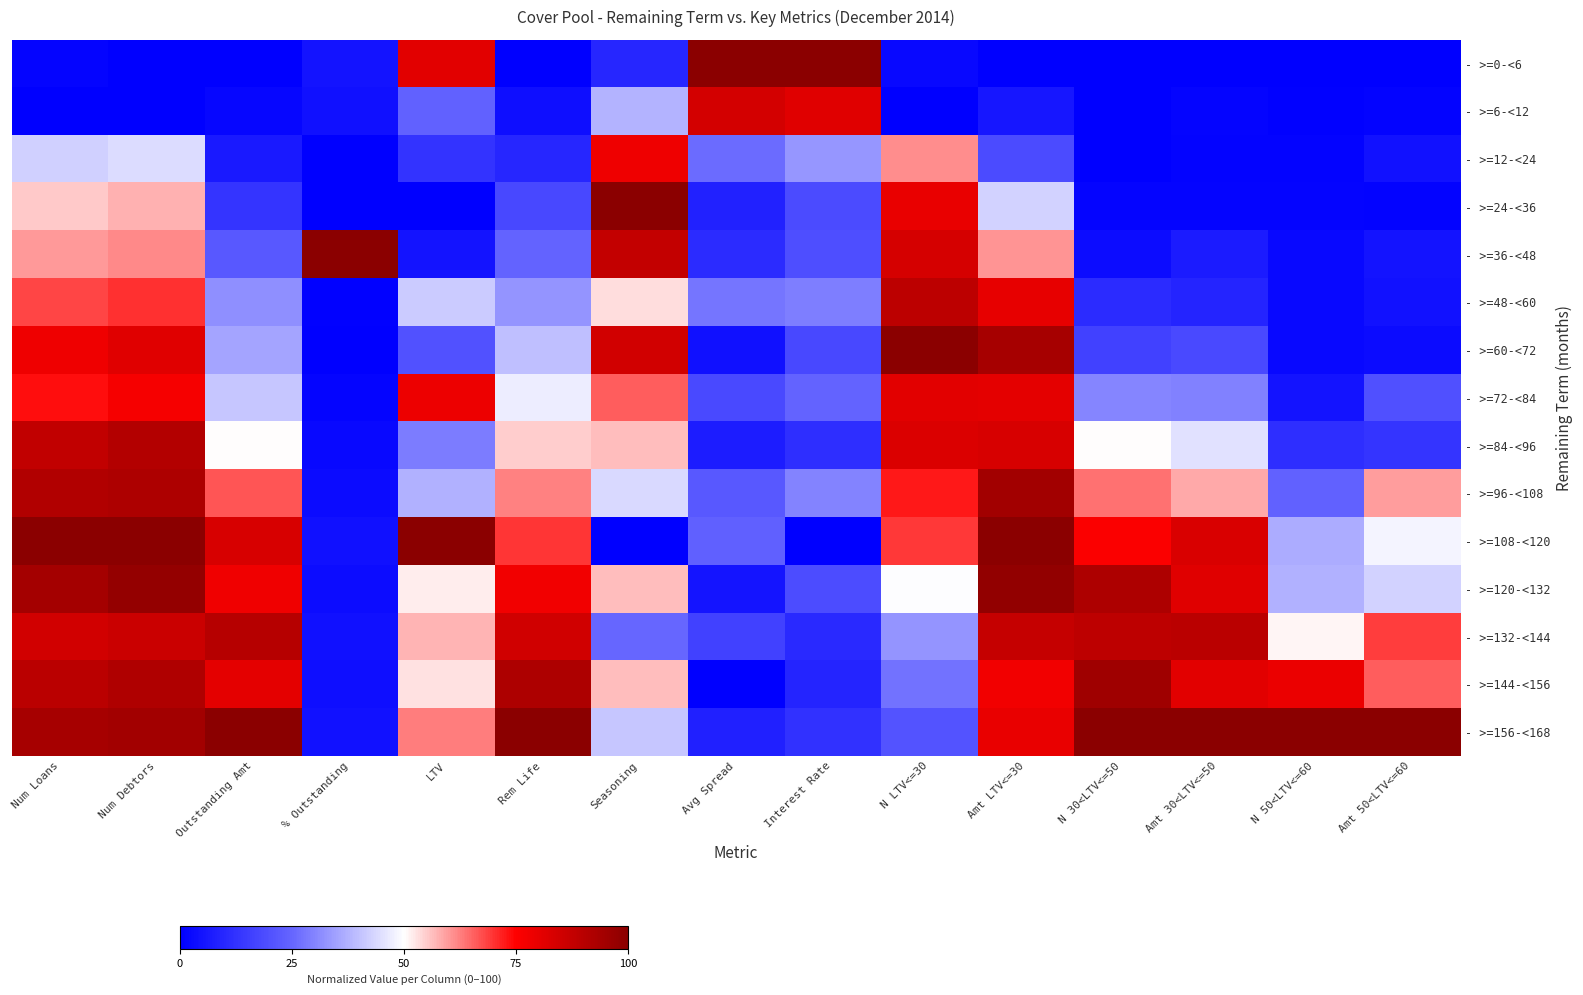

Which category has the highest value across all series?

Avg Spread